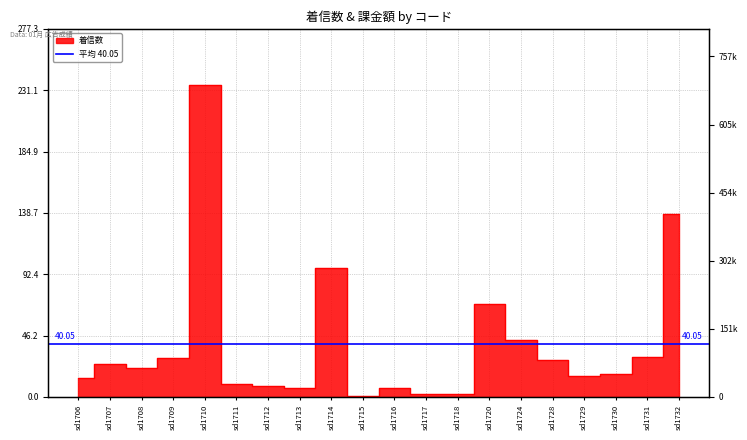

How many values exceed 22?

9